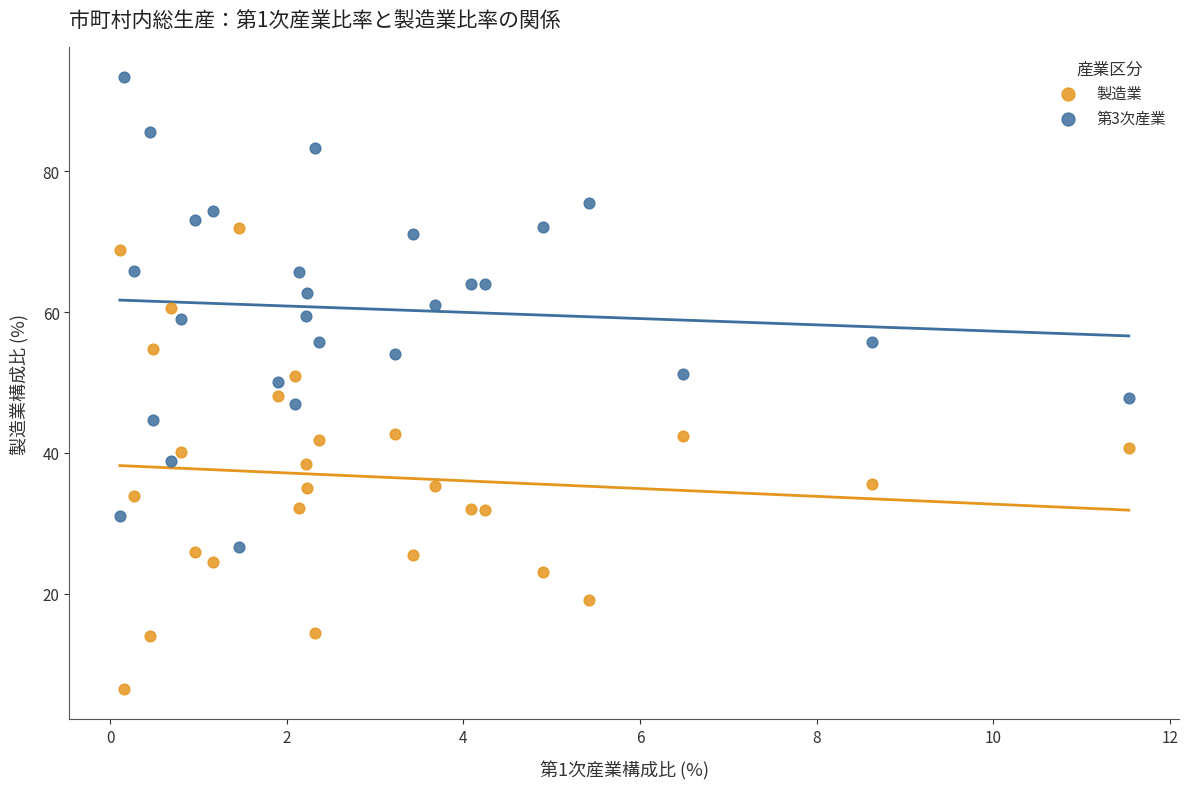

What is the X range (max minus min) for the scatter plot?

11.4